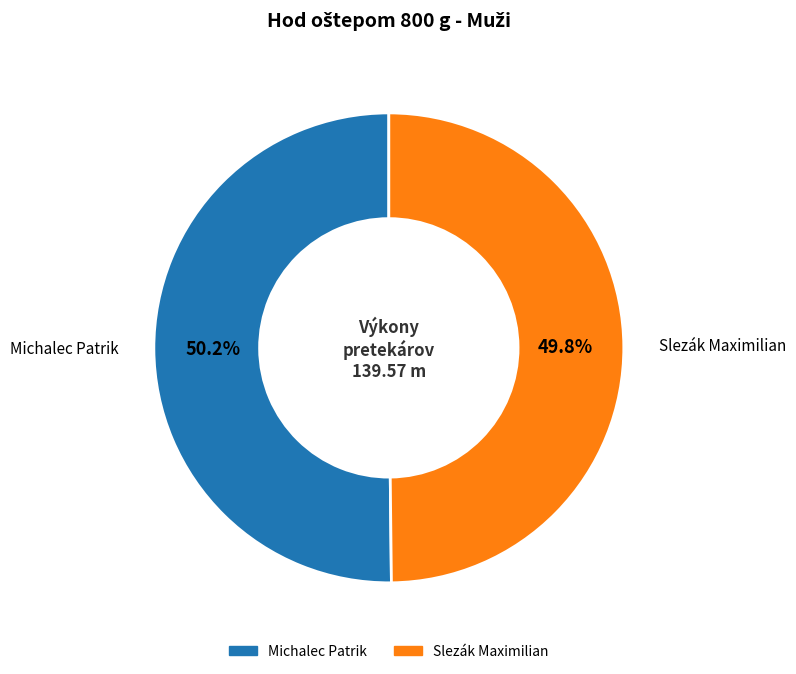

What is the ratio of the value at Michalec Patrik to the value at Slezák Maximilian?

1.0